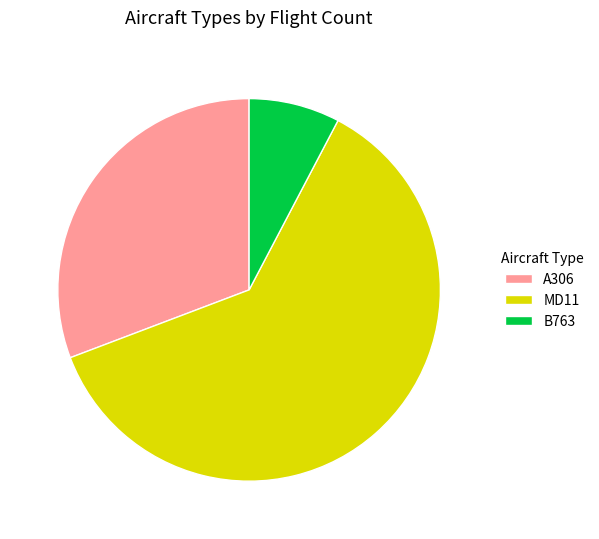

Rank the categories by value from highest to lowest.

MD11, A306, B763